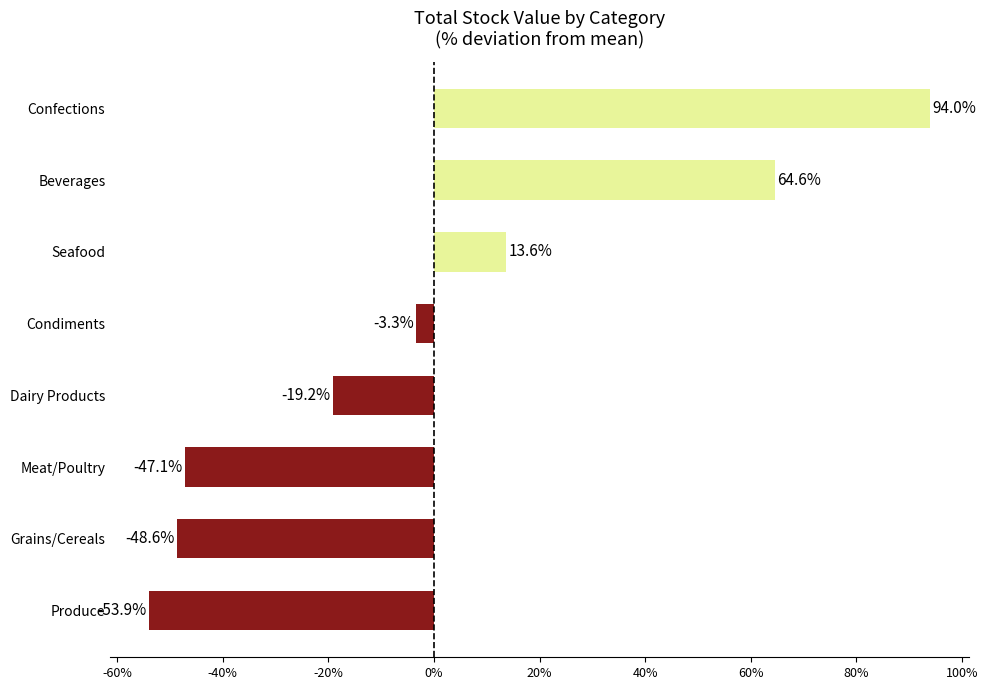

What is the difference between the second highest and minimum values?

118.5